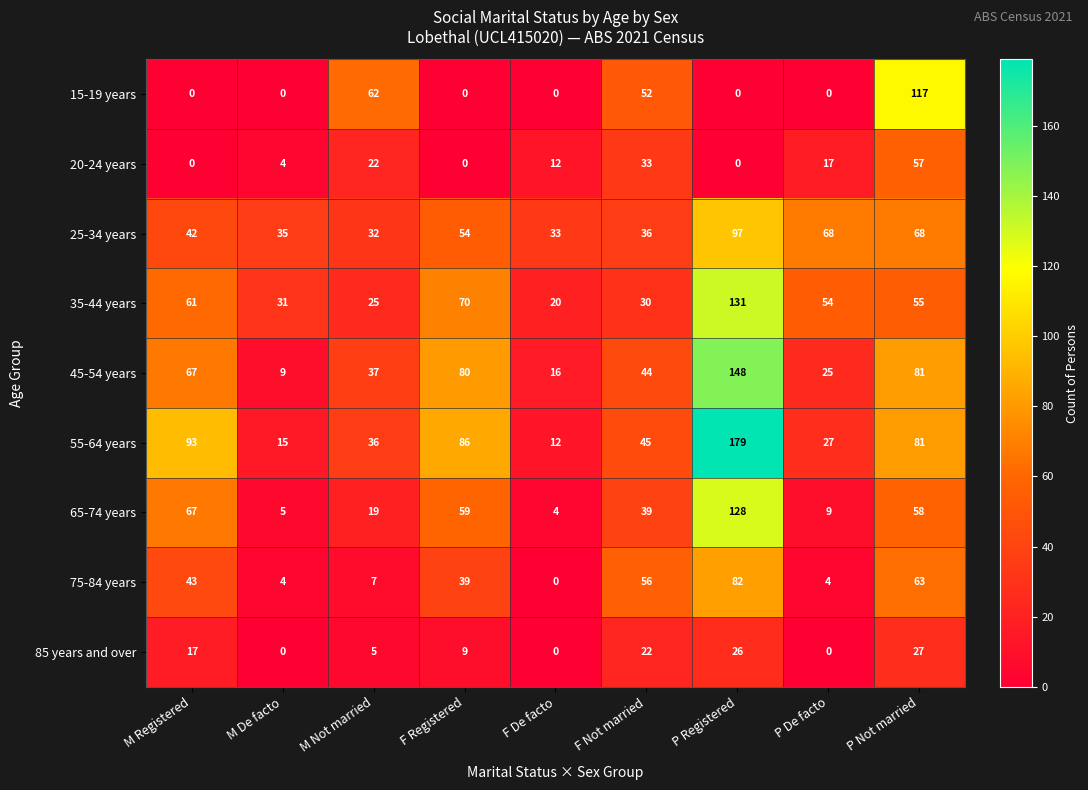

What value does the 75-84 years series have at P De facto?

4